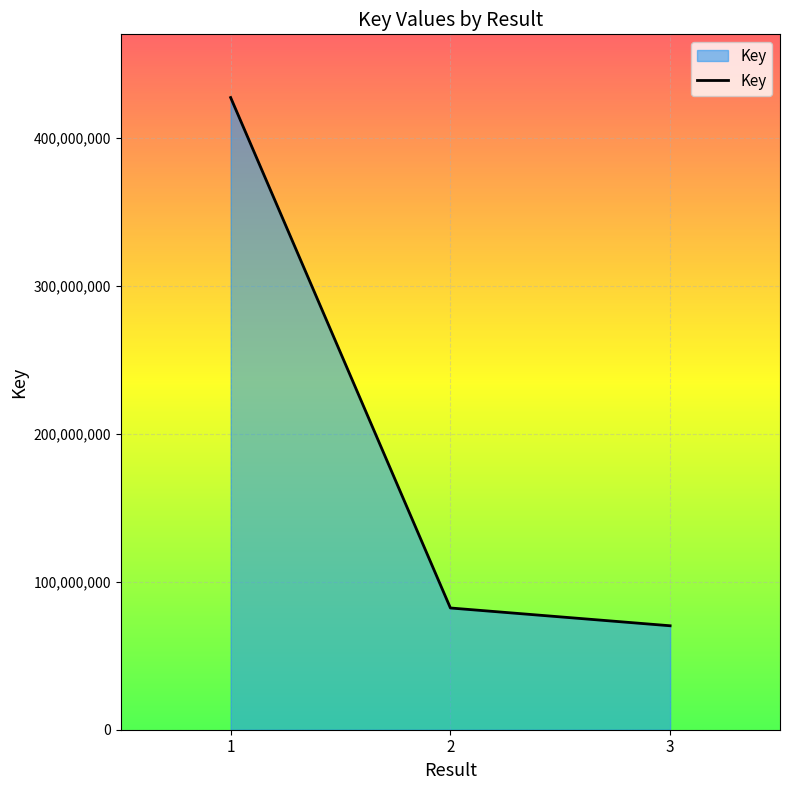

True or false: the data shows 211977001 at 1.

False